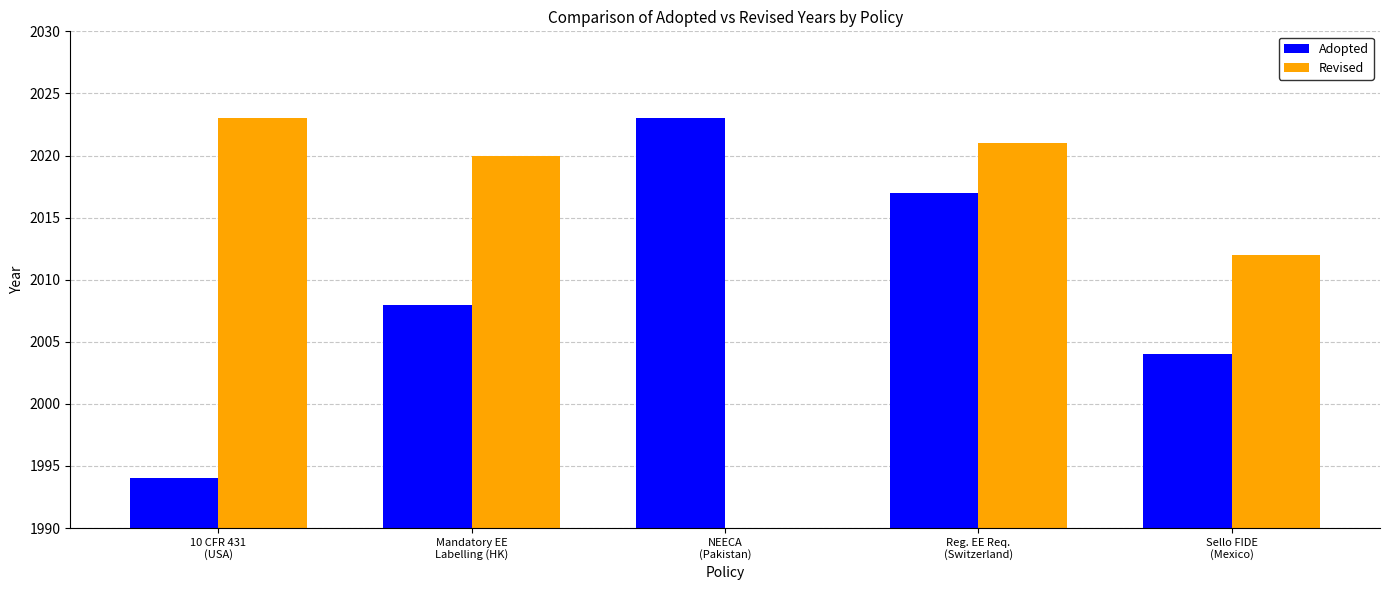

At which label is Revised closest to 2017?

Mandatory EE
Labelling (HK)